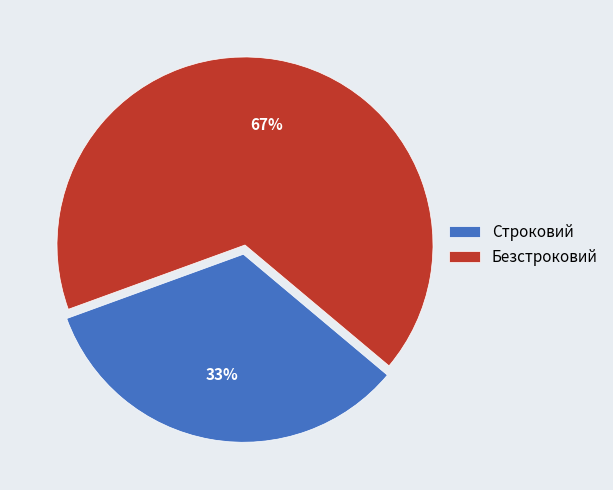

Is it true that Безстроковий is 52% of the pie?

False